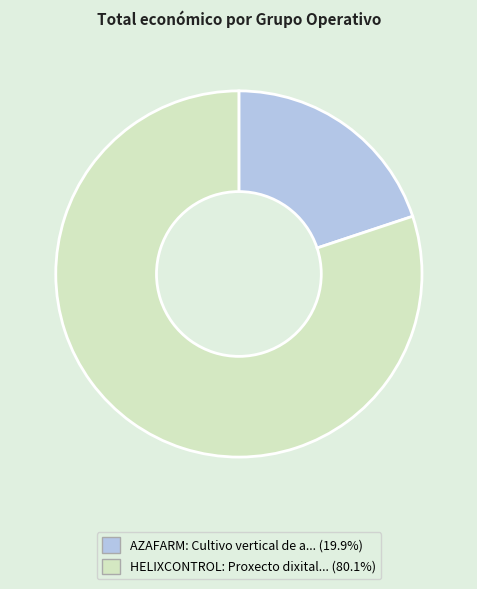

Is there any slice that represents more than half of the pie?

Yes